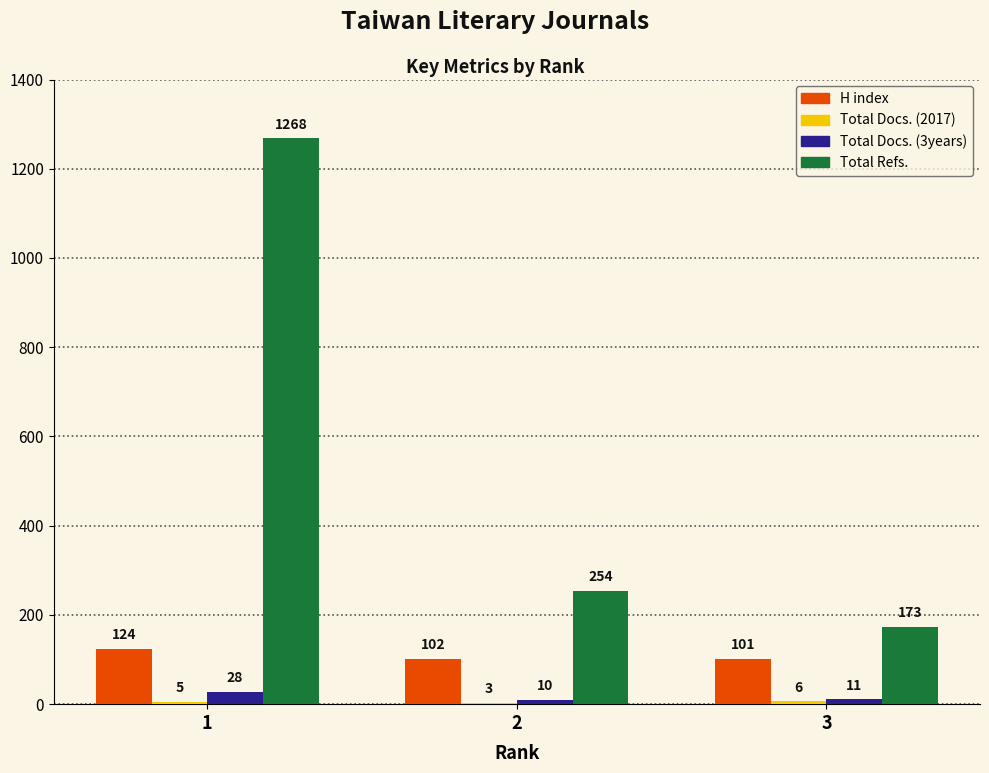

Which category has the highest value across all series?

1